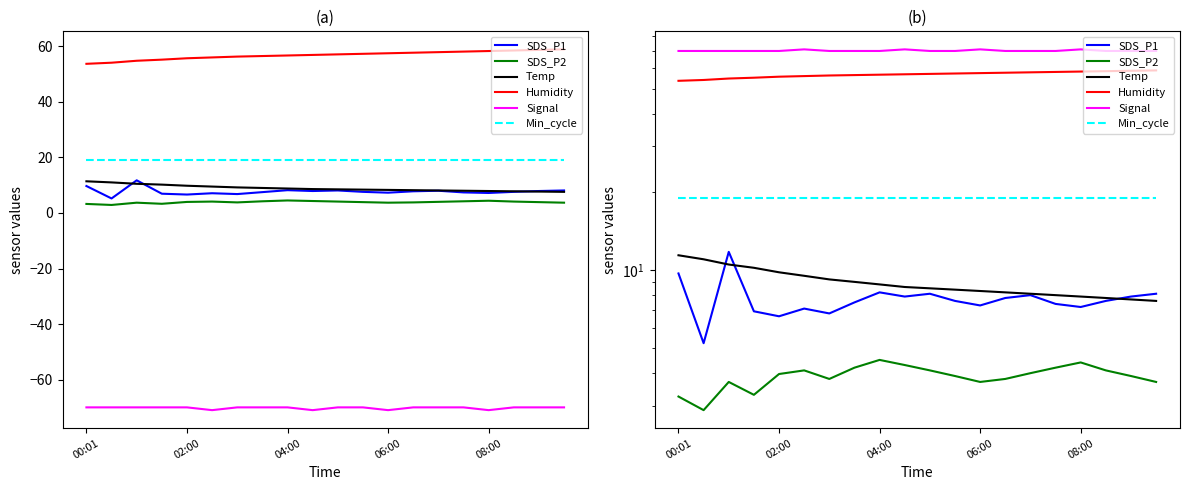

True or false: Humidity and Min_cycle cross at least once.

False